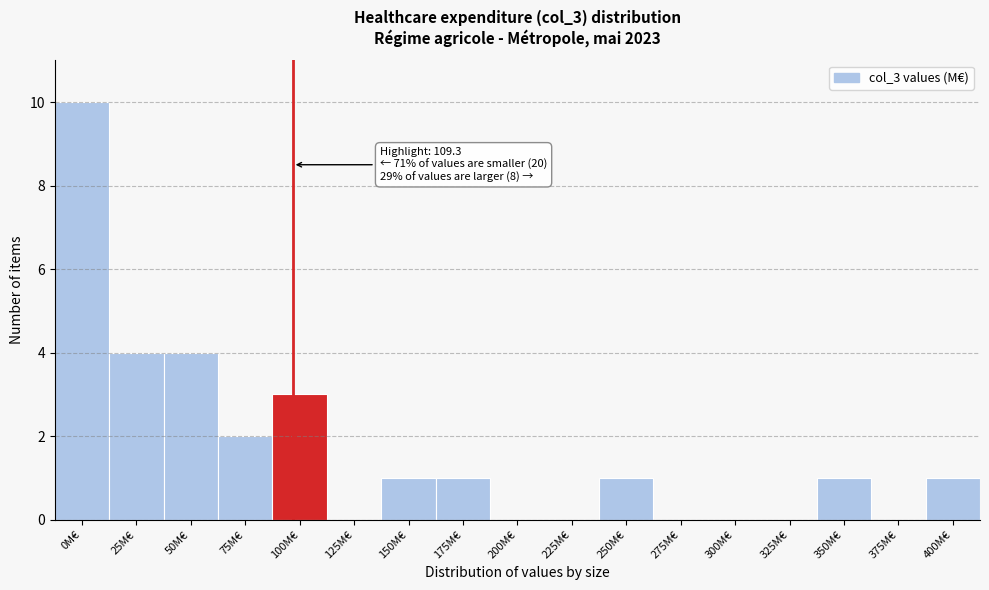

Reading left to right, transcribe all the data shown in this chart.

0M€=10	25M€=4	50M€=4	75M€=2	100M€=3	125M€=0	150M€=1	175M€=1	200M€=0	225M€=0	250M€=1	275M€=0	300M€=0	325M€=0	350M€=1	375M€=0	400M€=1